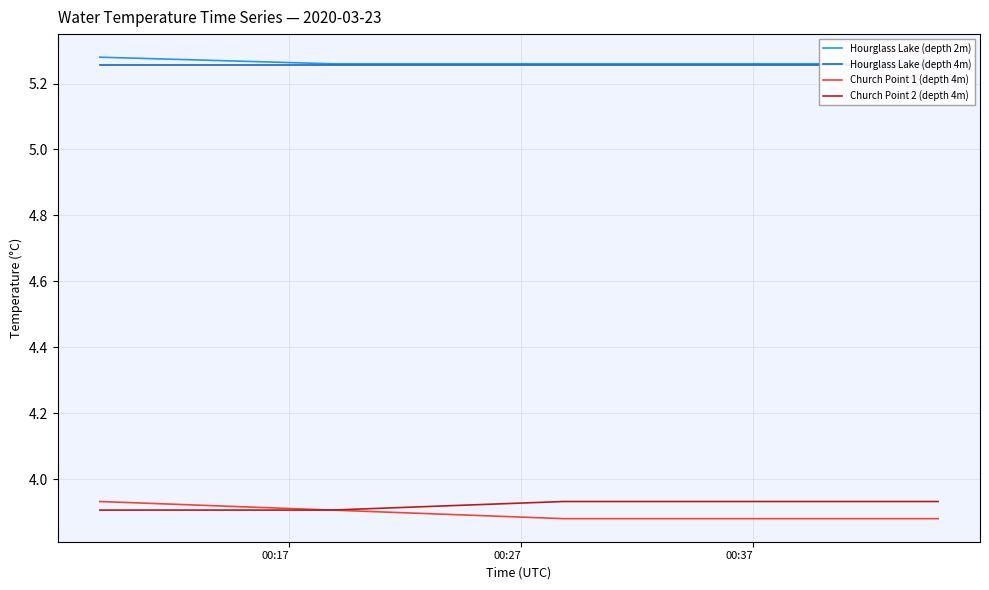

At 00:37, list the series in order from smallest to largest.

Church Point 1 (depth 4m), Church Point 2 (depth 4m), Hourglass Lake (depth 4m), Hourglass Lake (depth 2m)